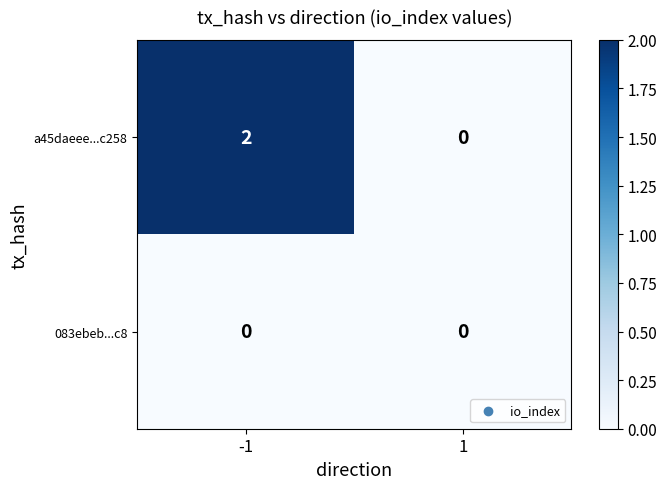

Which series has the widest spread of values?

a45daeee...c258